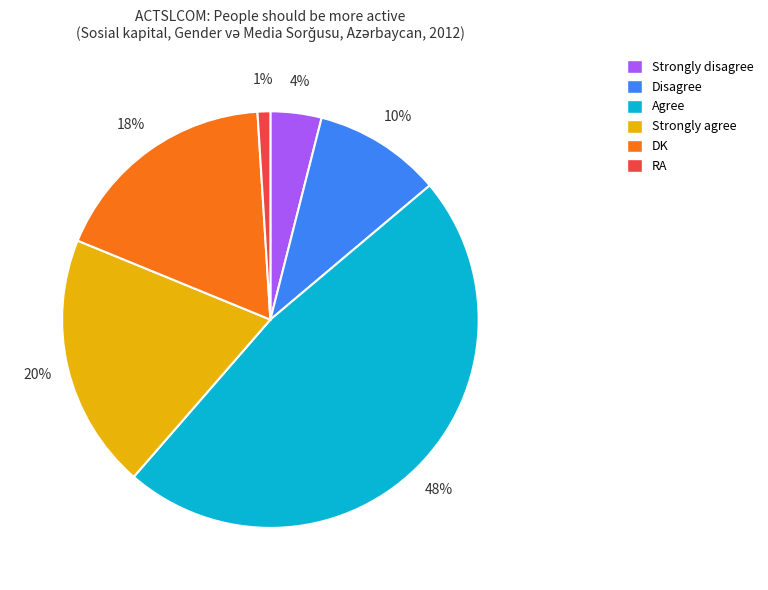

How many slices are in this pie chart?

6